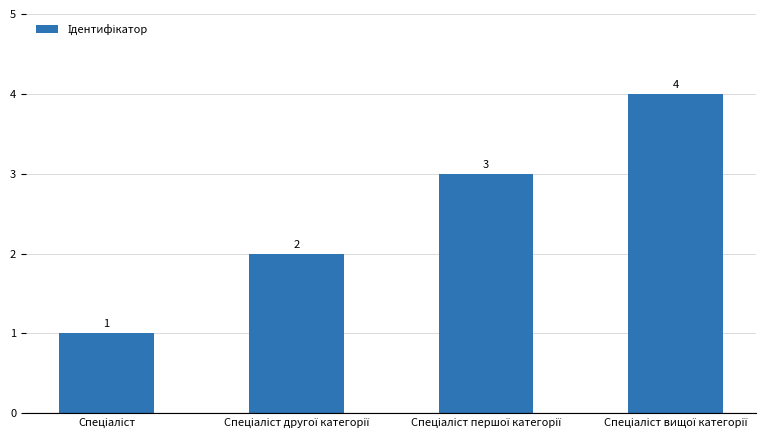

What is the value of the 2nd bar from the left?

2